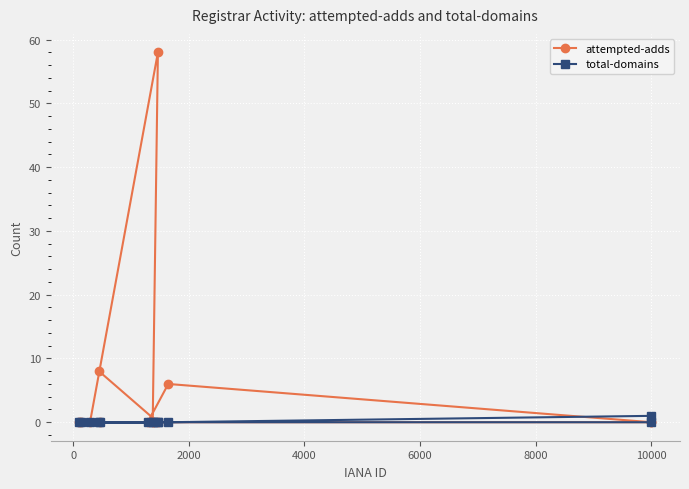

Count the number of categories in the chart.

13